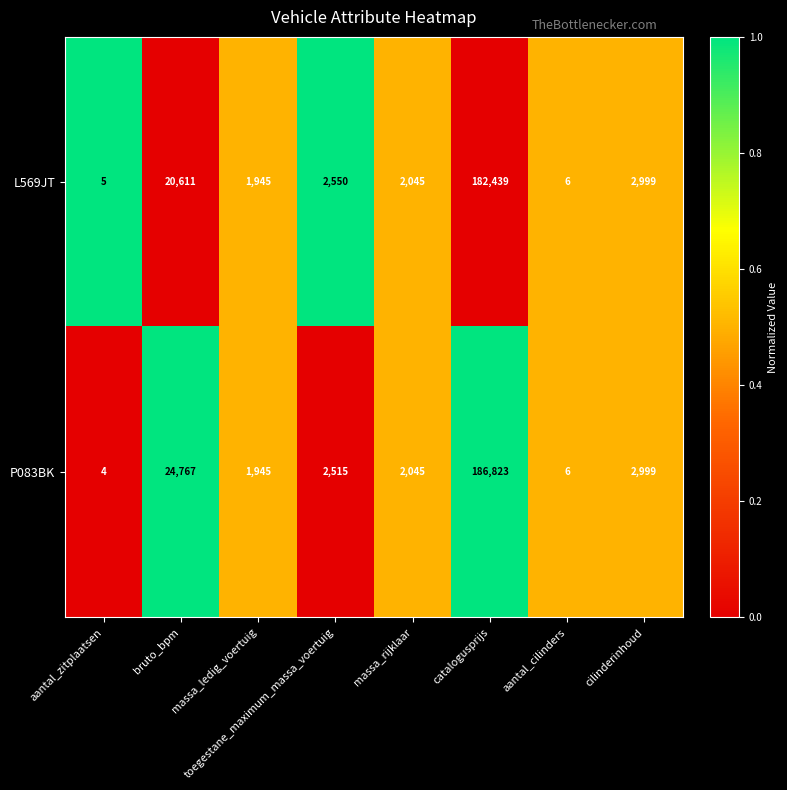

What is the difference between the L569JT values at cilinderinhoud and massa_rijklaar?

954